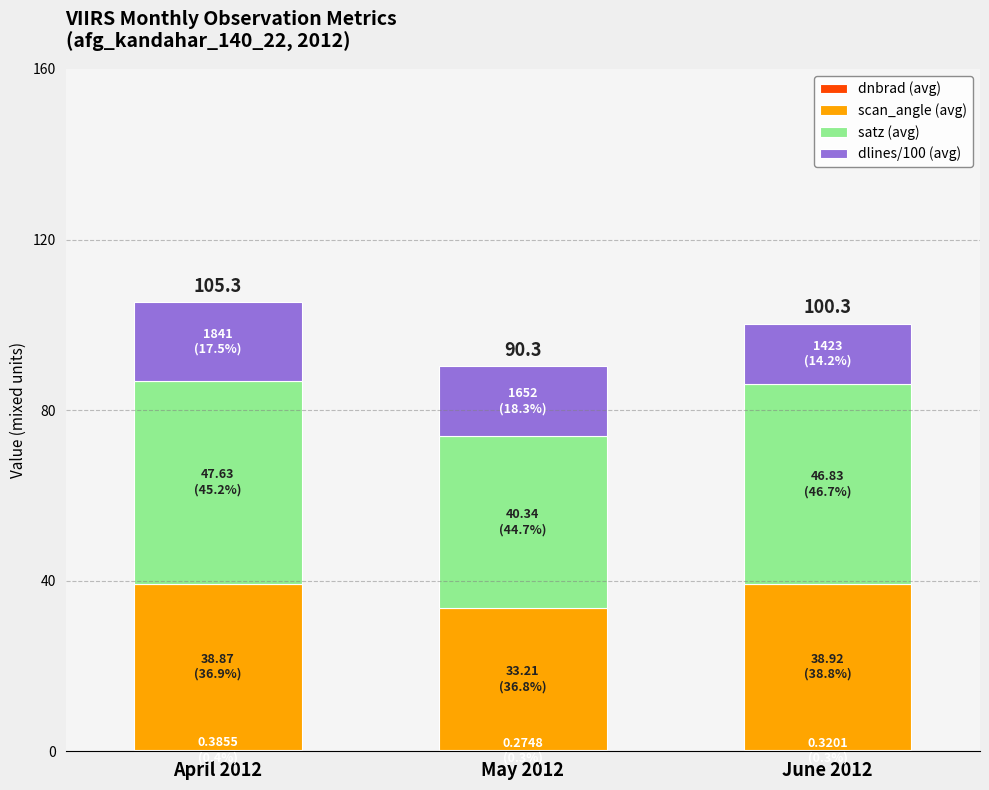

What is the total value across all series at April 2012?

105.3